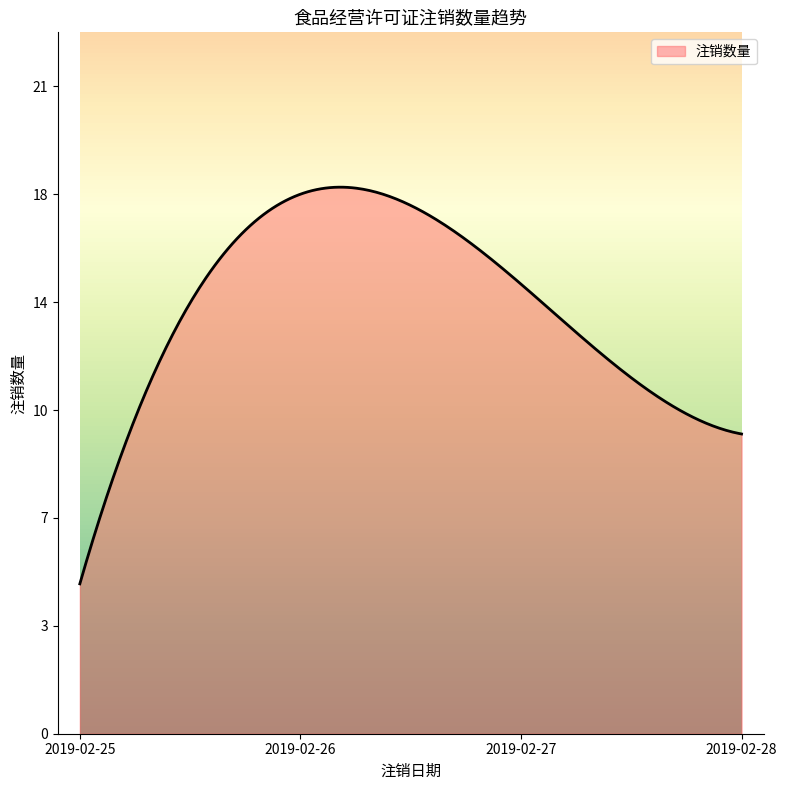

Does the chart display data point markers on the line(s)?

No